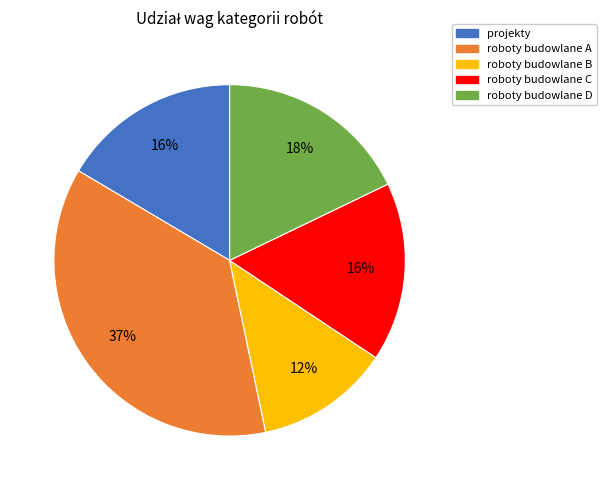

True or false: roboty budowlane C accounts for 16% of the total.

True